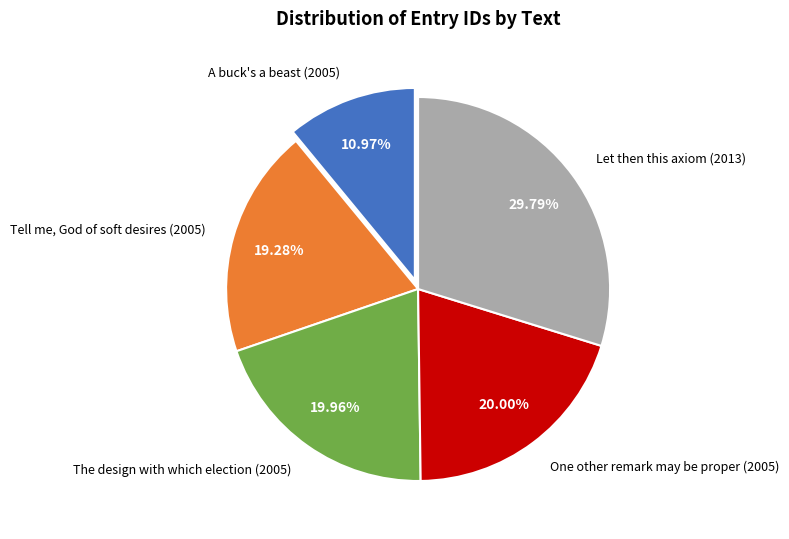

Between Let then this axiom (2013) and One other remark may be proper (2005), which is larger?

Let then this axiom (2013)